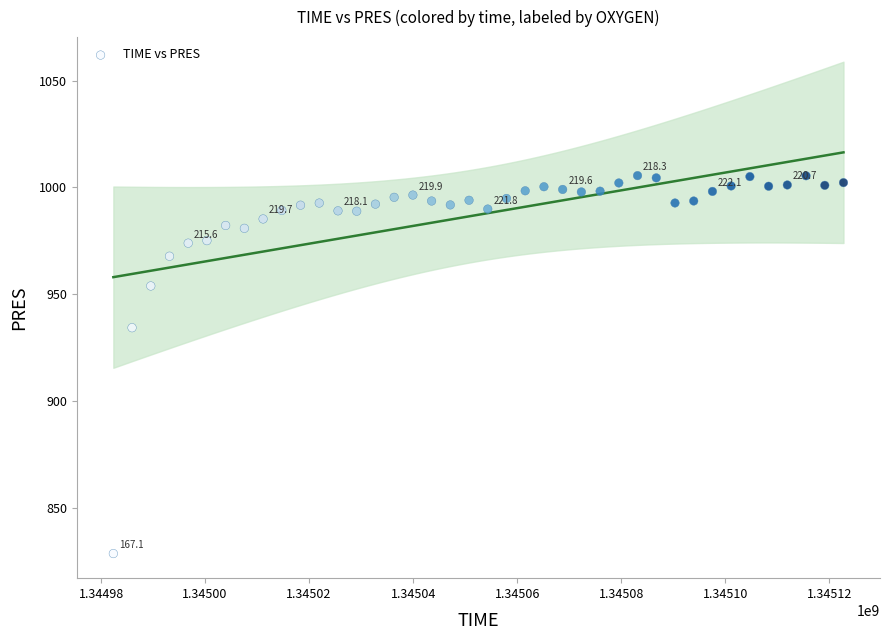

What Y value in the scatter plot is closest to 916?

934.2